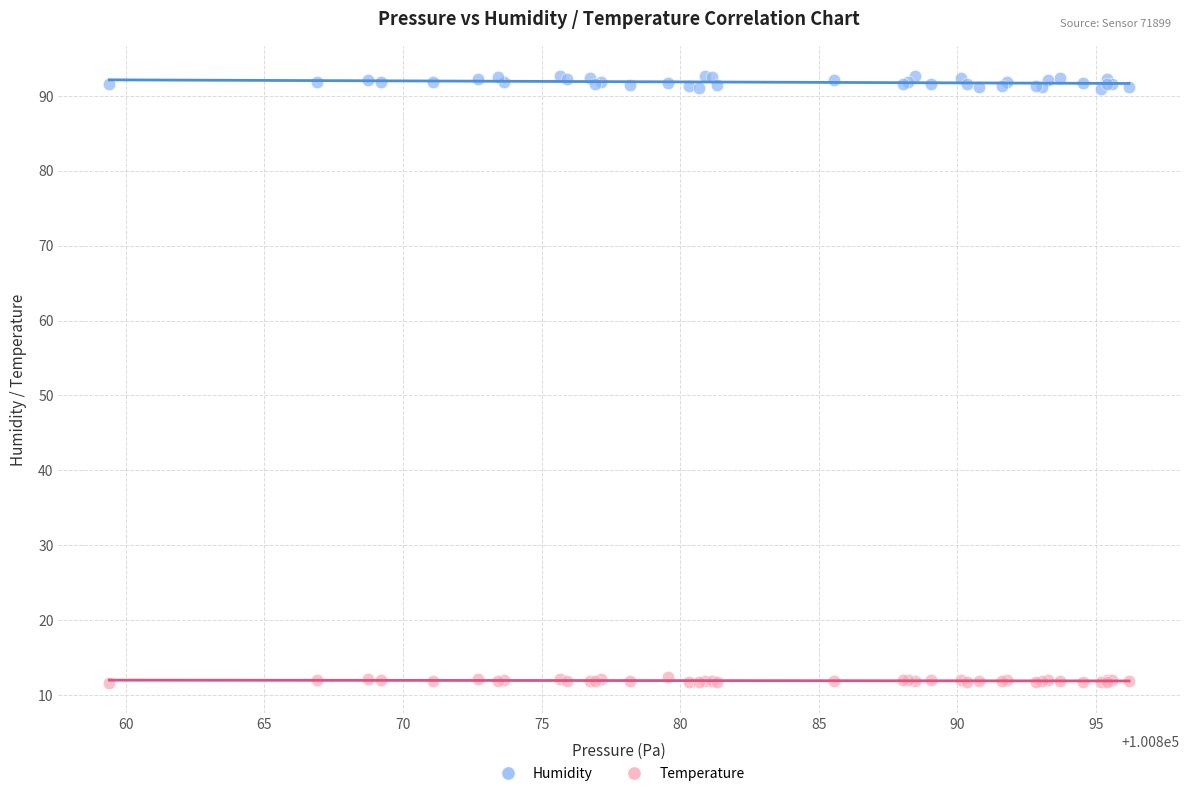

Which series has the widest spread of Y values?

Humidity